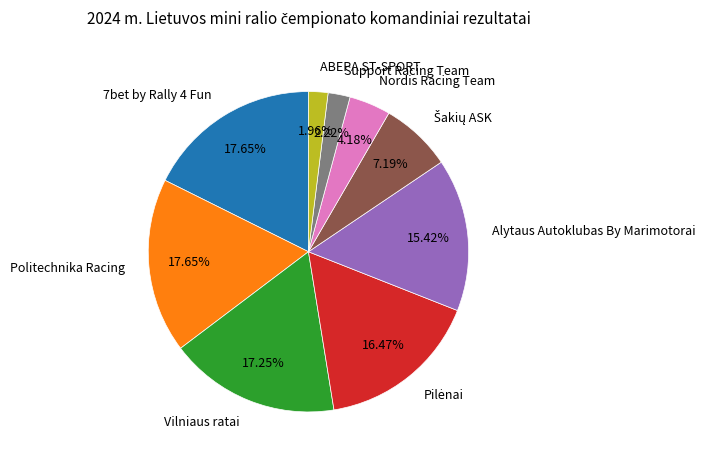

Is there a majority slice in this chart?

No